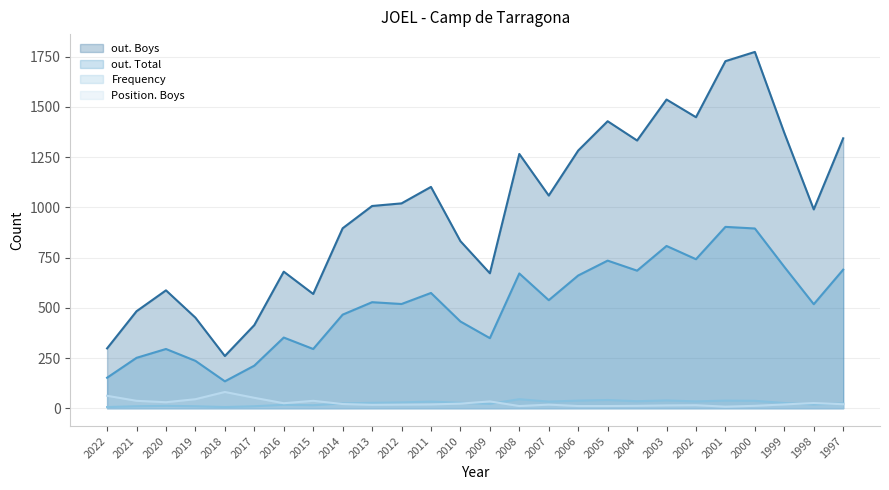

What is the value of the Frequency point at the 5th from the left?

6